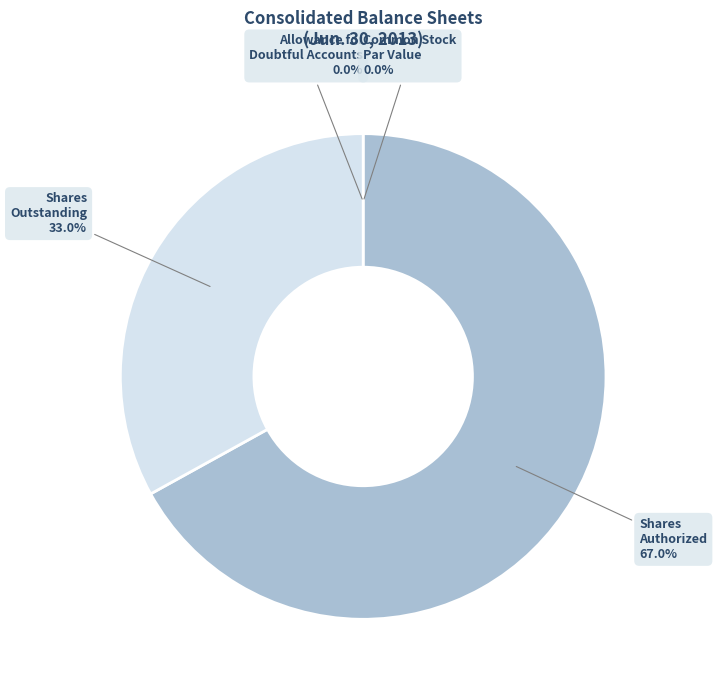

Which category has the smallest portion of the pie?

Common stock, par value